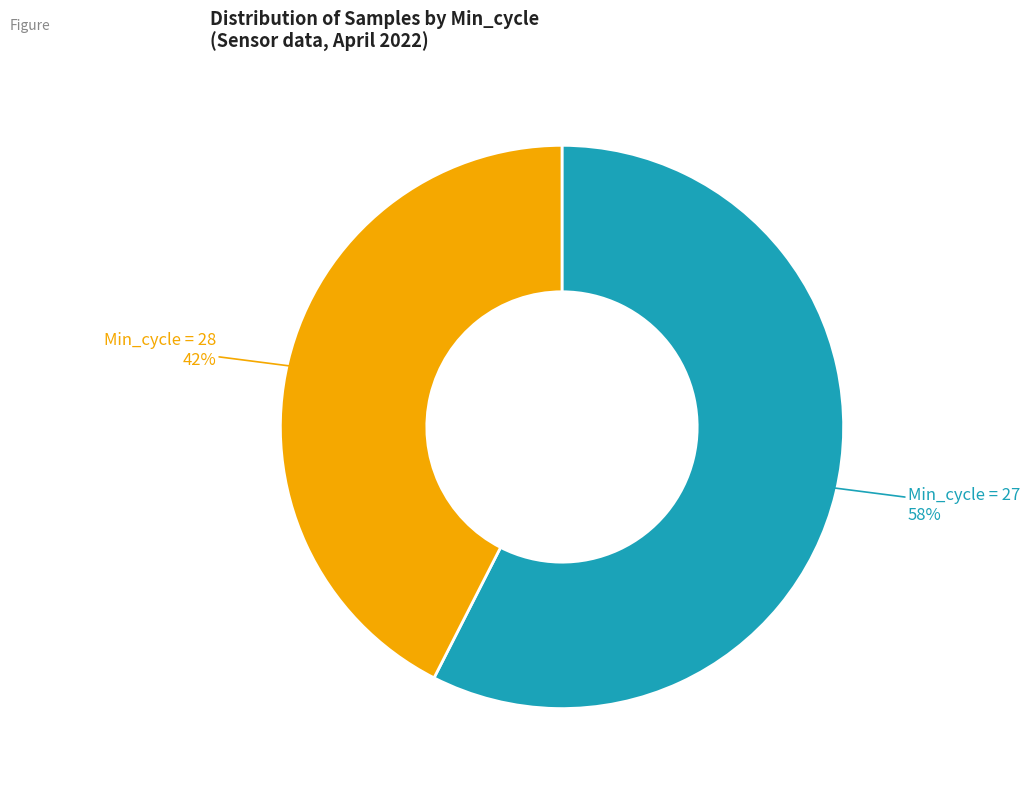

How many segments does this pie chart have?

2